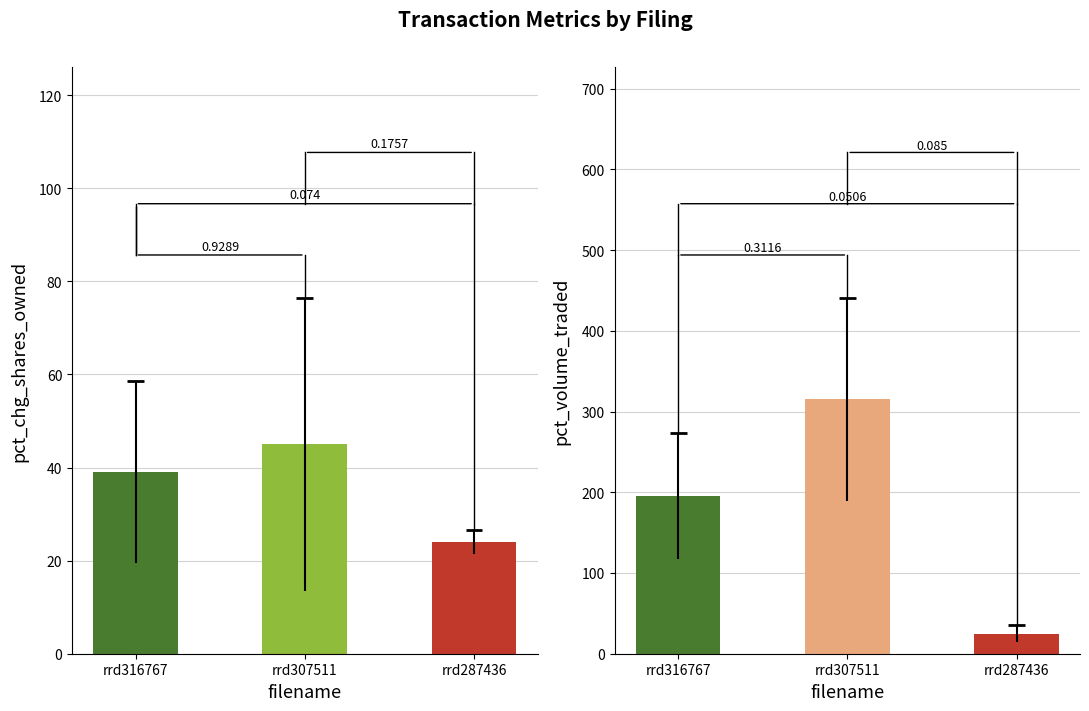

Reading right to left, transcribe all the data shown in this chart.

pctchgSharesOwned: 24	45	39
pctVolumeTraded: 25	315	195